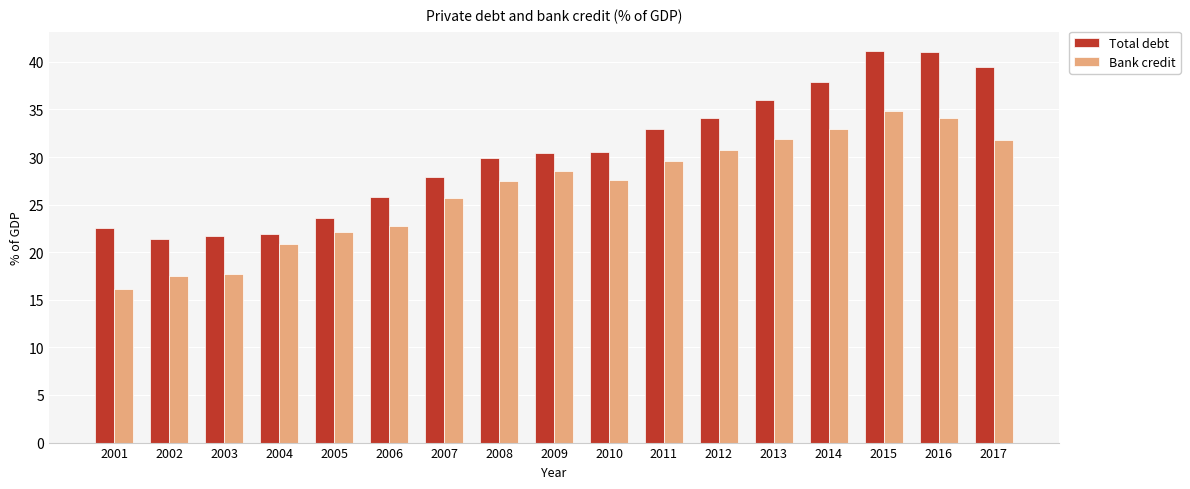

What is the sum of the Total debt values at 2015 and 2001?

63.7